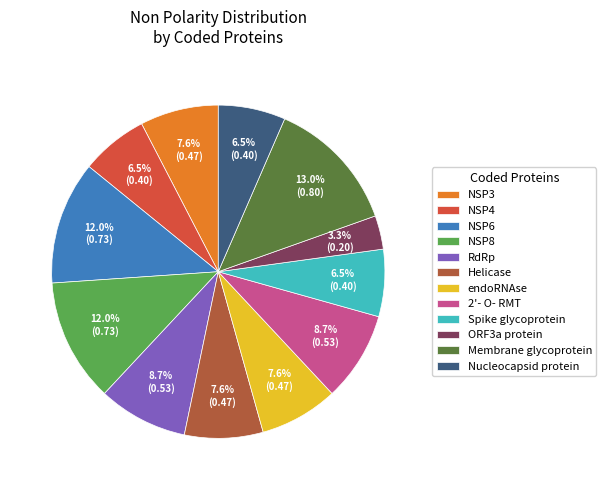

What is the largest slice in the pie chart?

Membrane glycoprotein